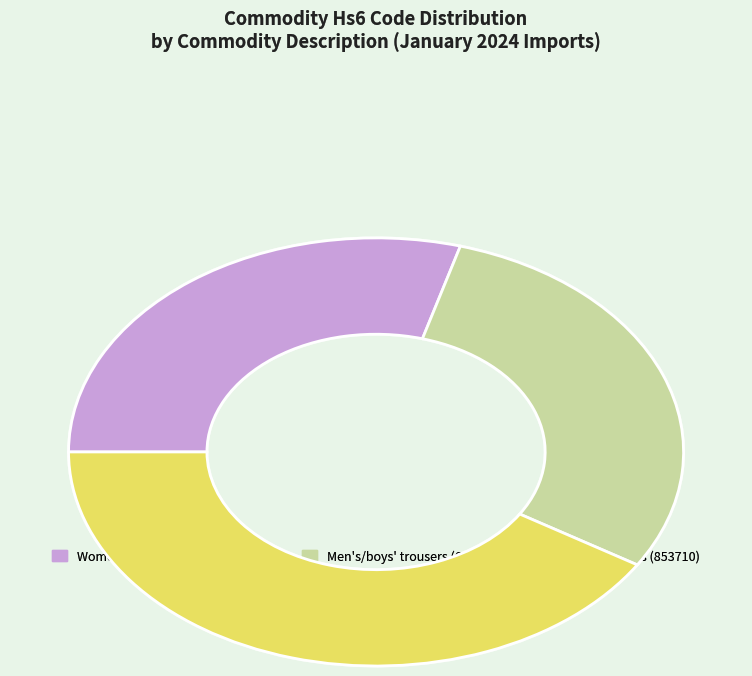

Is it true that Women's or girls' overcoats, car coats is 29% of the pie?

True